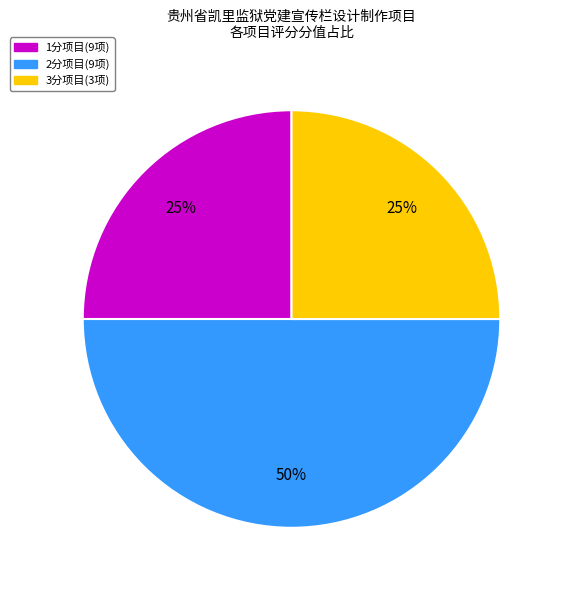

How many slices are in this pie chart?

3